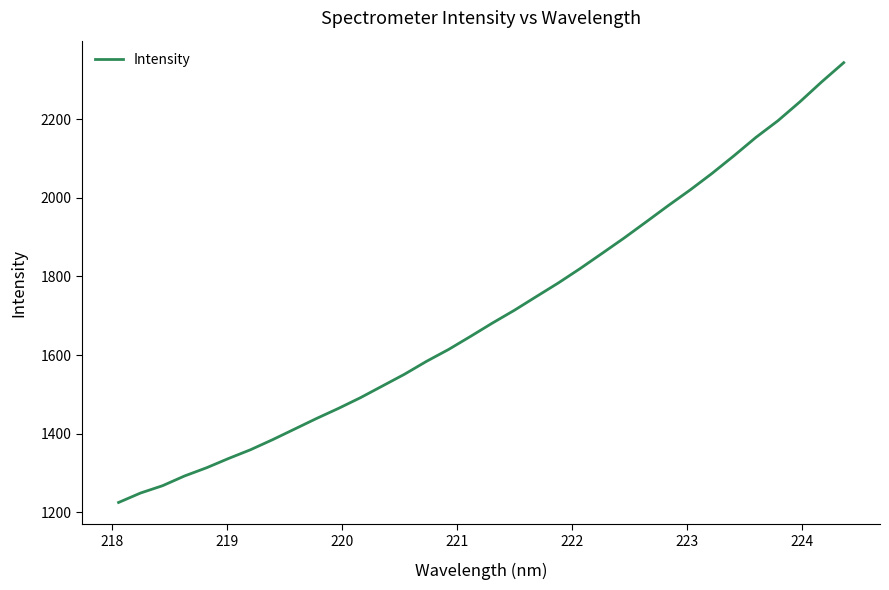

What is the greatest value displayed?

2343.4